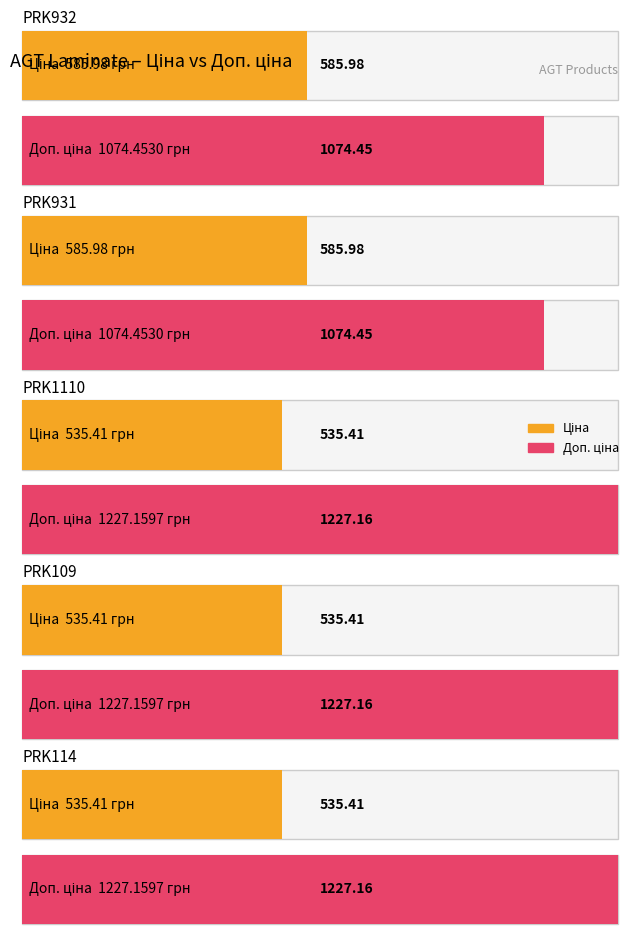

Which category has the lowest value in the Доп. ціна series?

PRK932